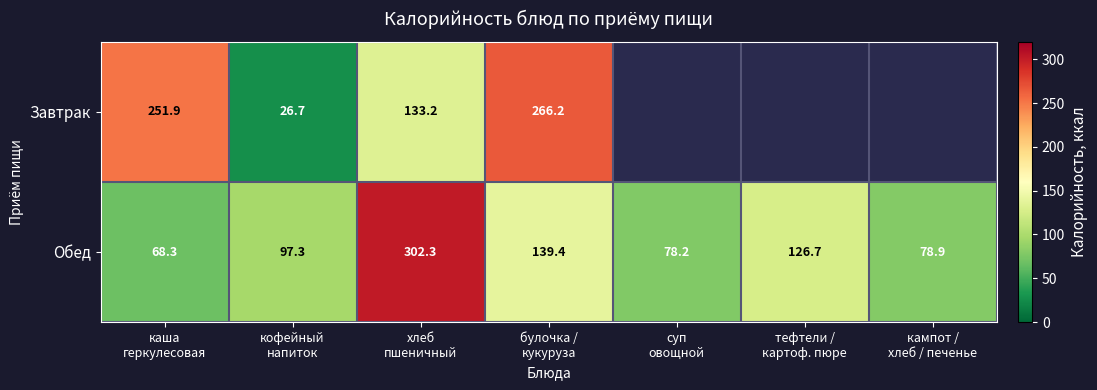

What is the average value of the Обед series?

127.3